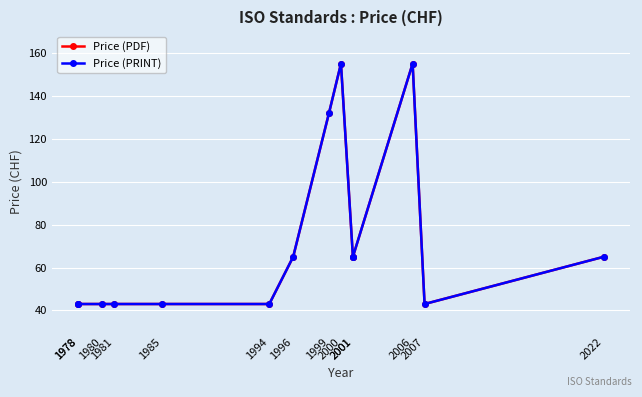

What is the value of the Price (PDF) point at the 12th from the left?

155